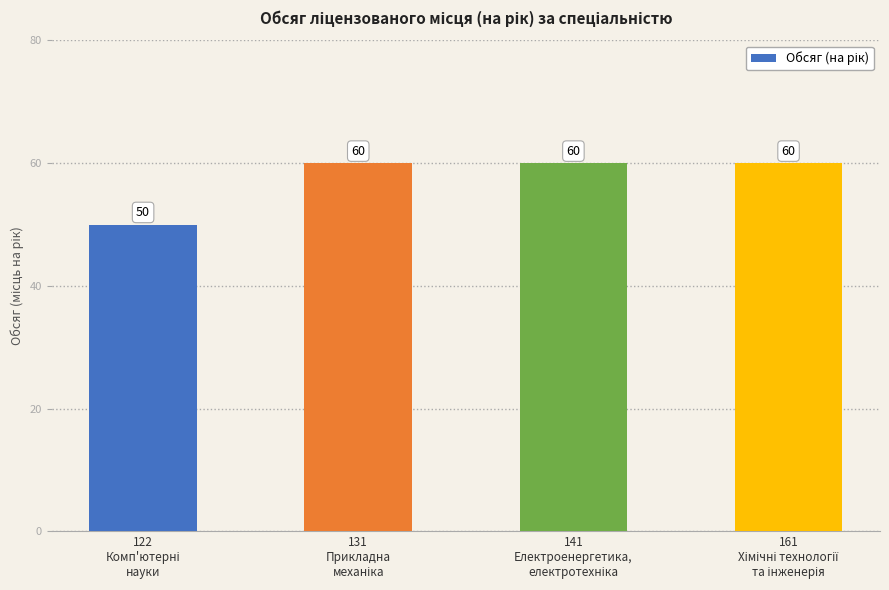

What is the sum of all values?

230